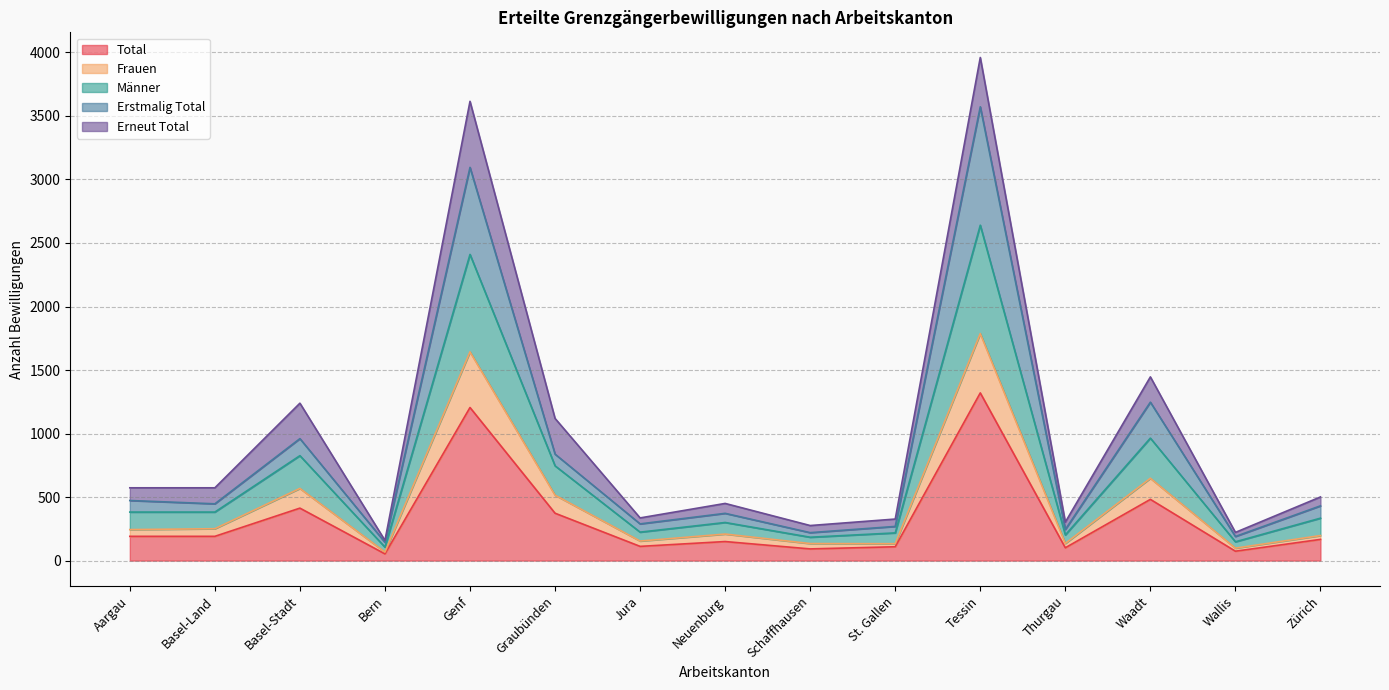

The Total series shows 261 at Waadt. True or false?

False